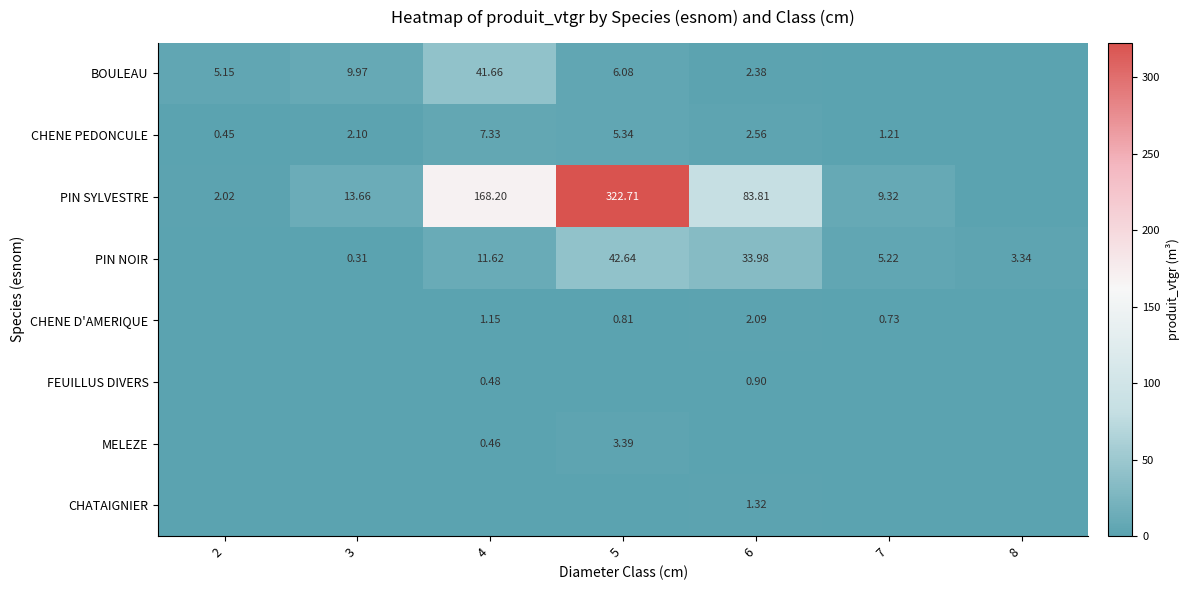

How many categories are shown in the chart?

7